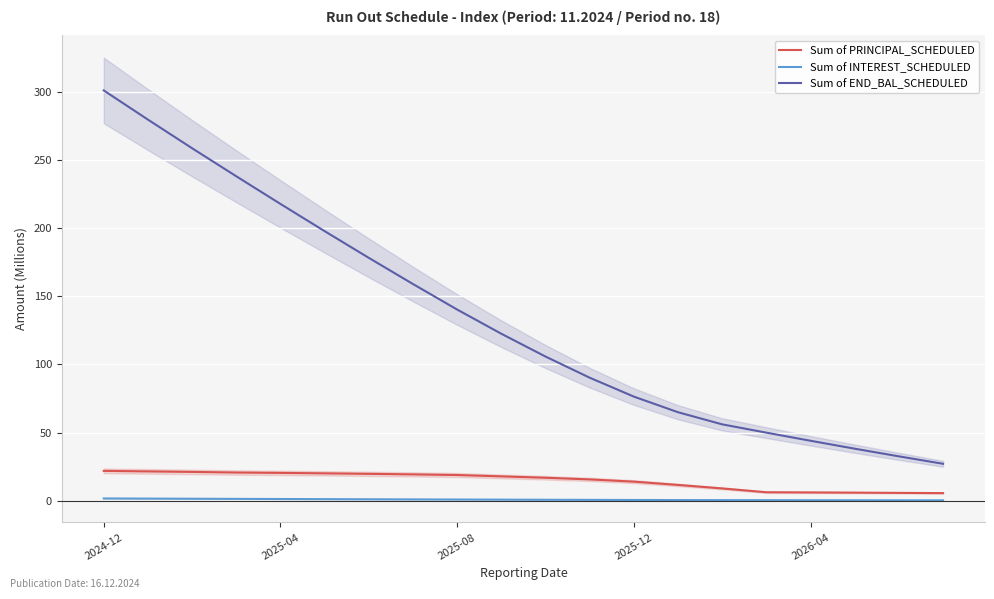

What is the label of the 9th point from the right?

11